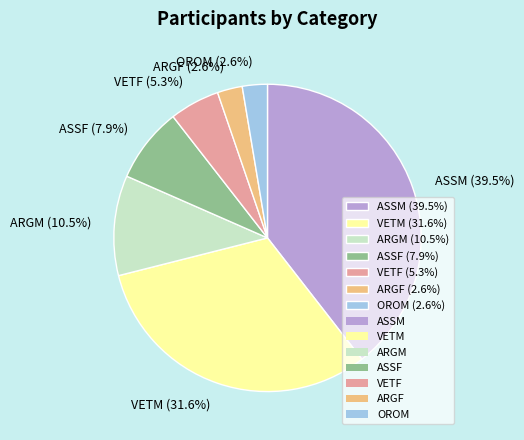

How many slices are in this pie chart?

7